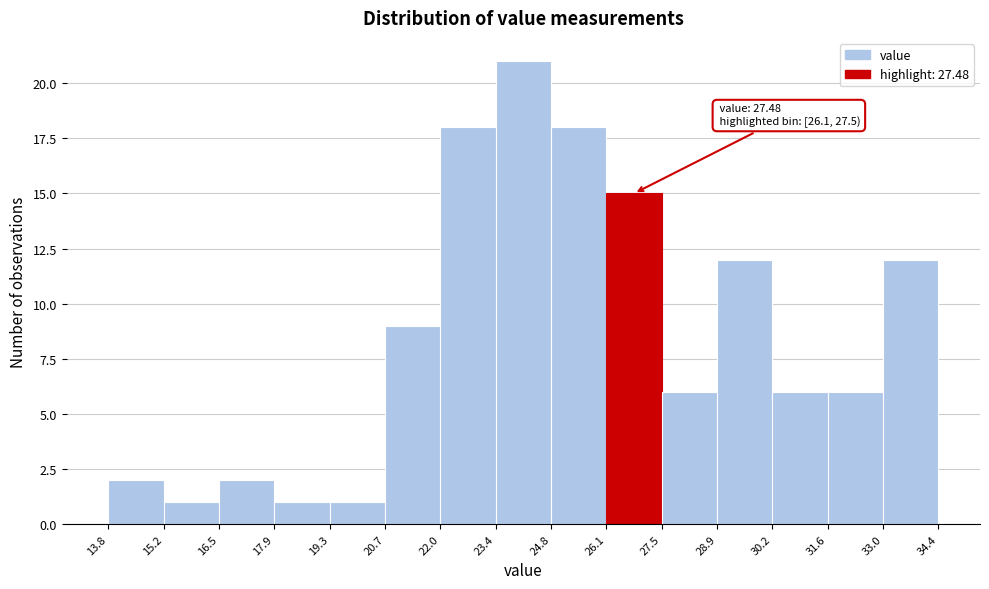

Over which range of the x-axis is the bar tallest?

23.4 to 24.8